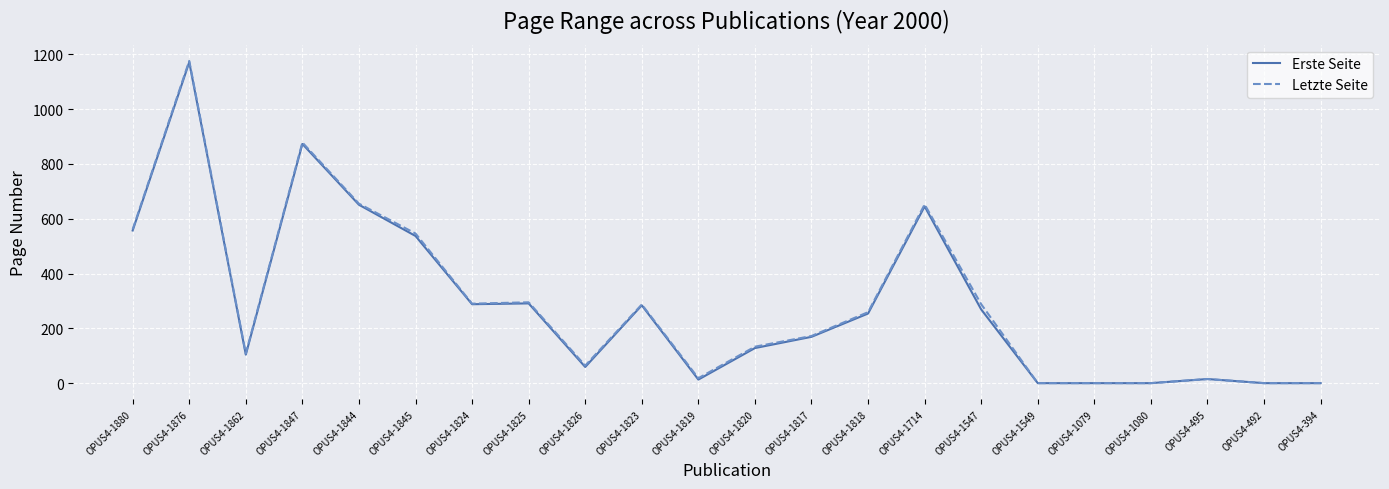

At how many categories does at least one series exceed 948?

1